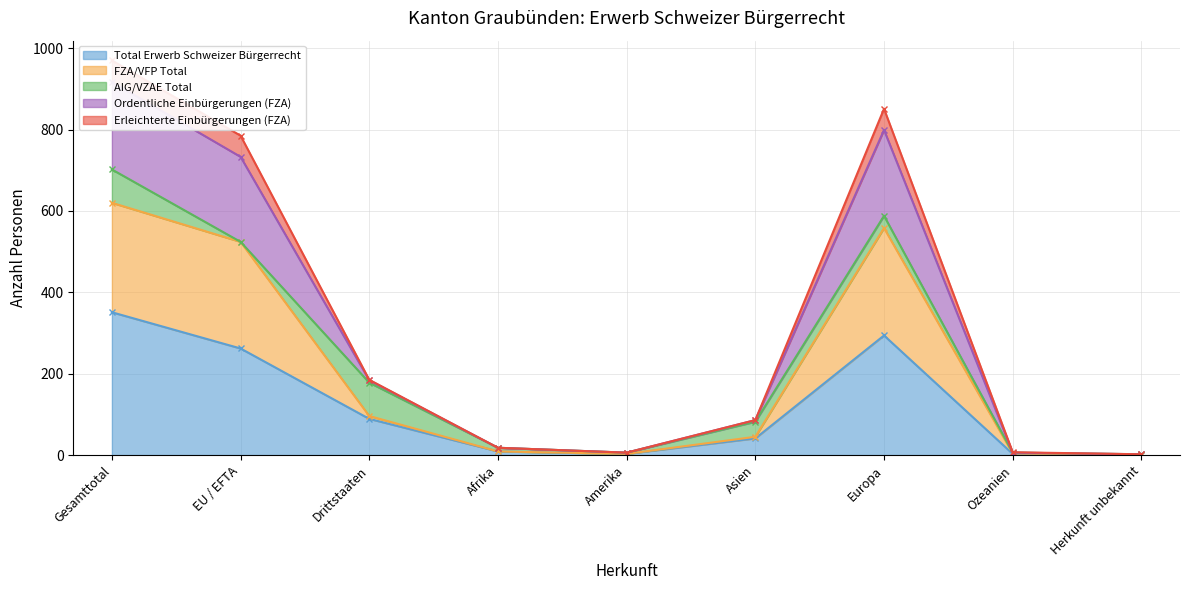

Which has a higher value, Europa or Amerika?

Europa